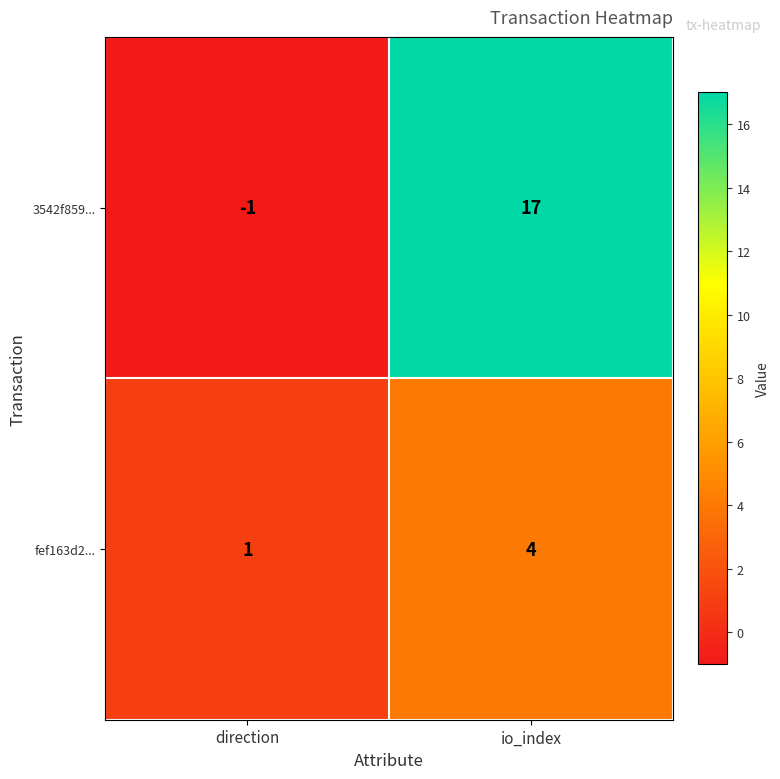

What is the approximate value of fef163d2... at io_index?

4